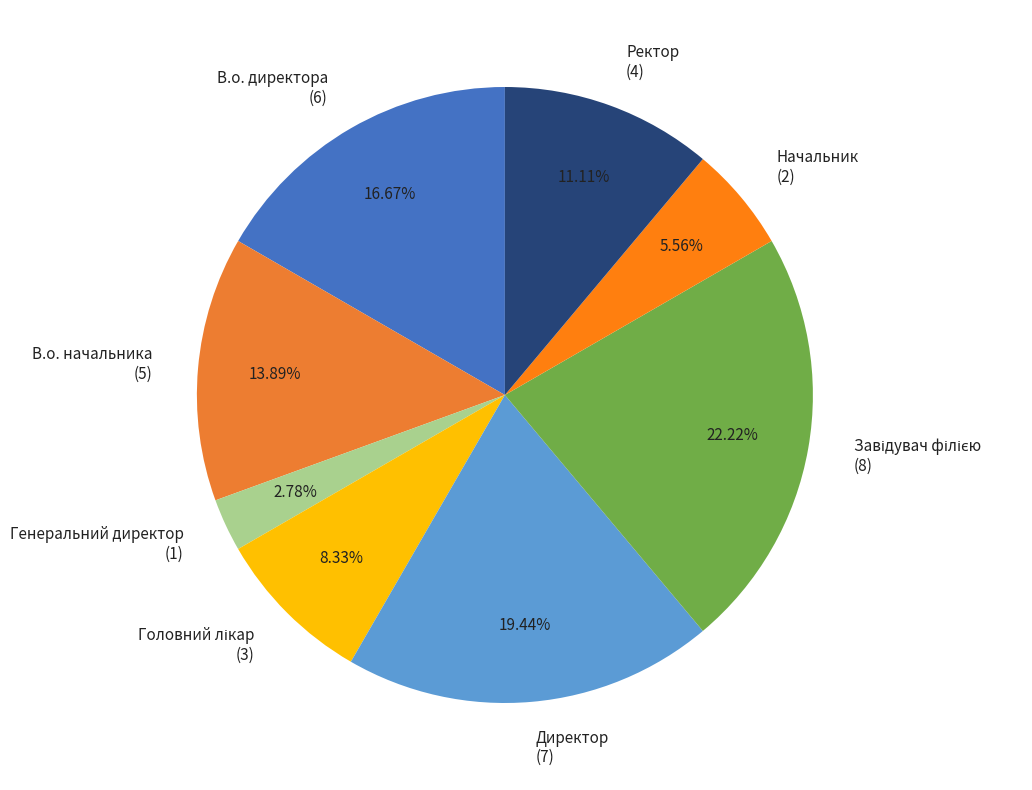

Count the number of slices in the pie.

8